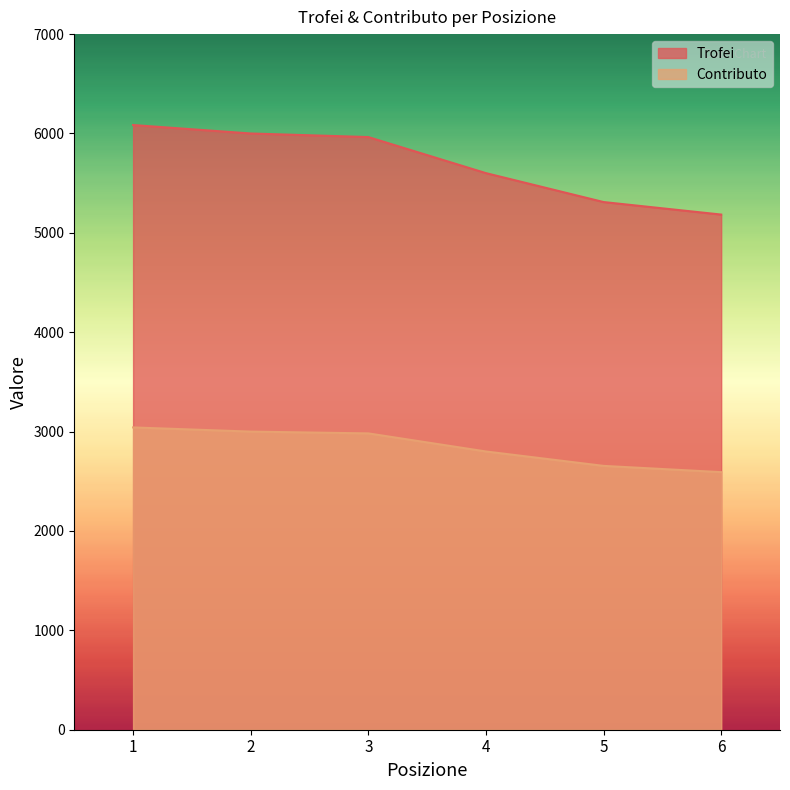

Rank the series at 2 from lowest to highest value.

Contributo, Trofei